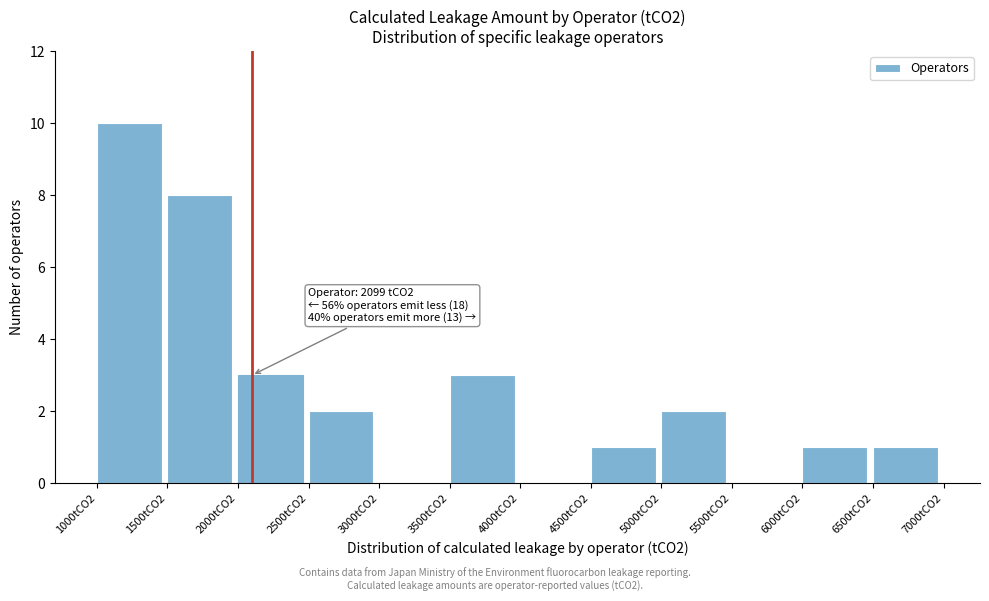

Reading right to left, what are all the values shown in this chart?

6500tCO2=1	6000tCO2=1	5500tCO2=0	5000tCO2=2	4500tCO2=1	4000tCO2=0	3500tCO2=3	3000tCO2=0	2500tCO2=2	2000tCO2=3	1500tCO2=8	1000tCO2=10